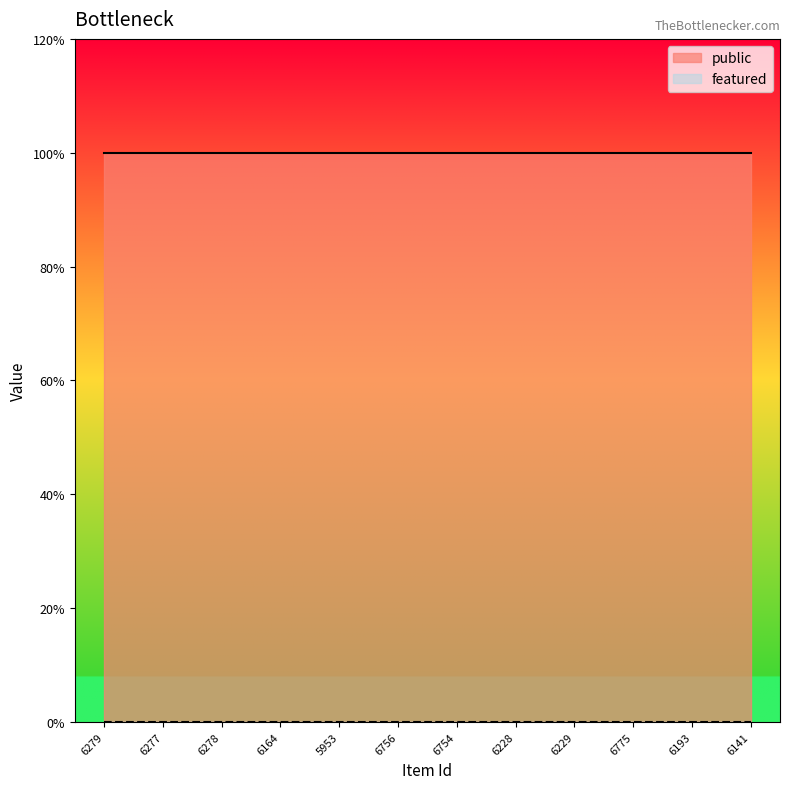

Reading left to right, extract all data points from this chart.

public: 6279=1	6277=1	6278=1	6164=1	5953=1	6756=1	6754=1	6228=1	6229=1	6775=1	6193=1	6141=1
featured: 6279=0	6277=0	6278=0	6164=0	5953=0	6756=0	6754=0	6228=0	6229=0	6775=0	6193=0	6141=0